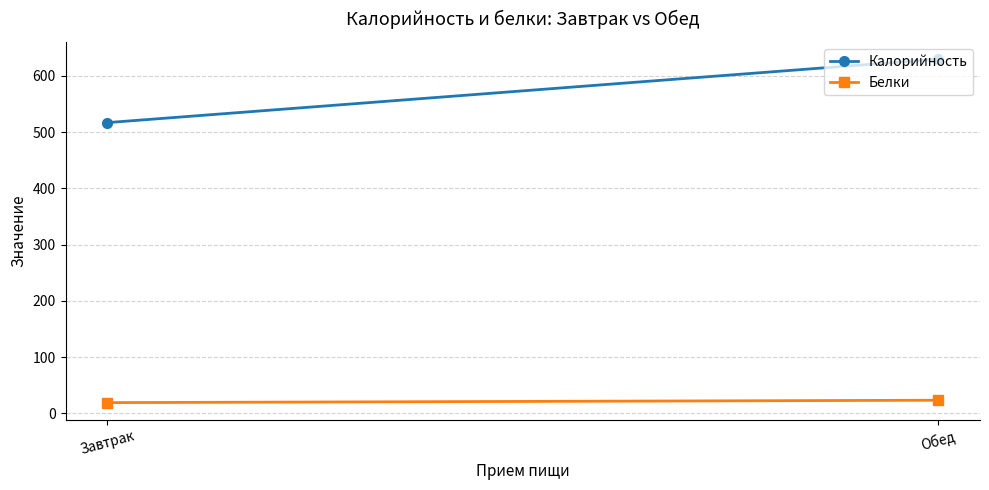

What are all the series names shown in the legend?

Калорийность, Белки